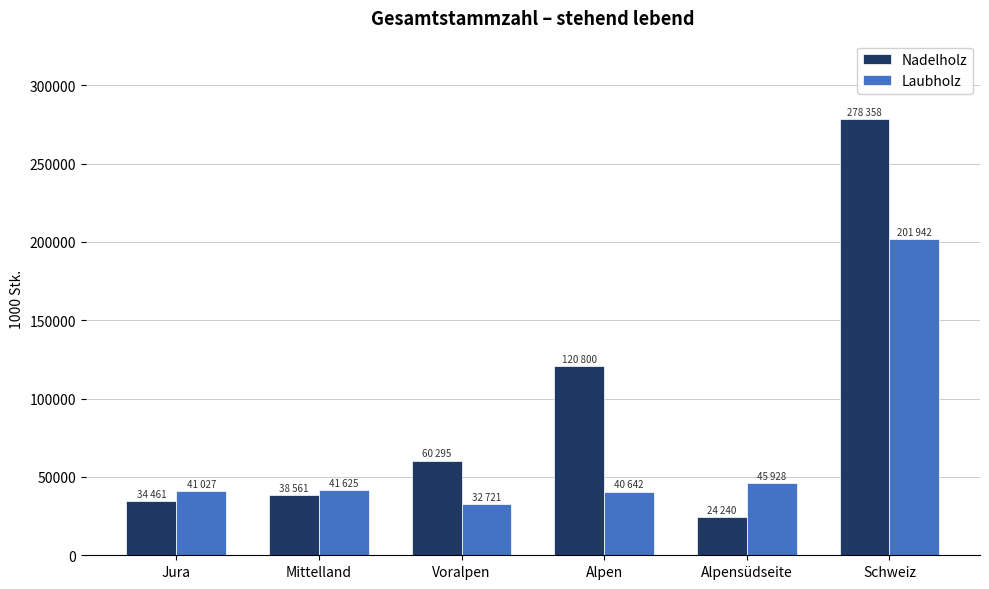

At Alpen, list the series in order from largest to smallest.

Nadelholz, Laubholz